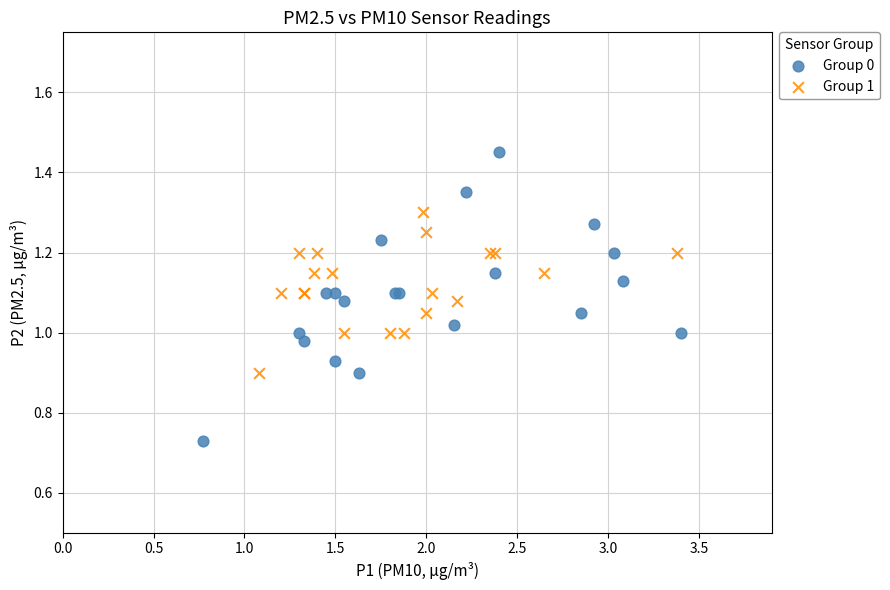

What are all the series names shown in the legend?

Group 0, Group 1